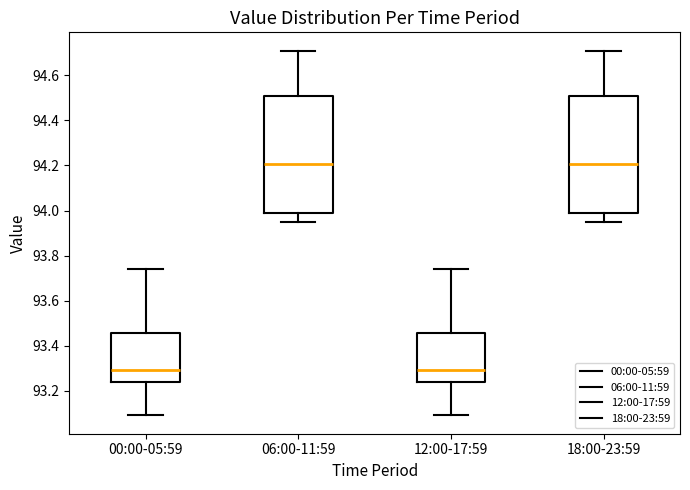

Reading left to right, read every box against the y-axis: the position of its median line, the range the box covers, and the ends of its whiskers. The values are not printed on the chart, so give them approximately, as read against the axis.

00:00-05:59: median 93.30, box 93.24 to 93.46, whiskers 93.10 to 93.74
06:00-11:59: median 94.20, box 94.00 to 94.52, whiskers 93.96 to 94.72
12:00-17:59: median 93.30, box 93.24 to 93.46, whiskers 93.10 to 93.74
18:00-23:59: median 94.20, box 94.00 to 94.52, whiskers 93.96 to 94.72